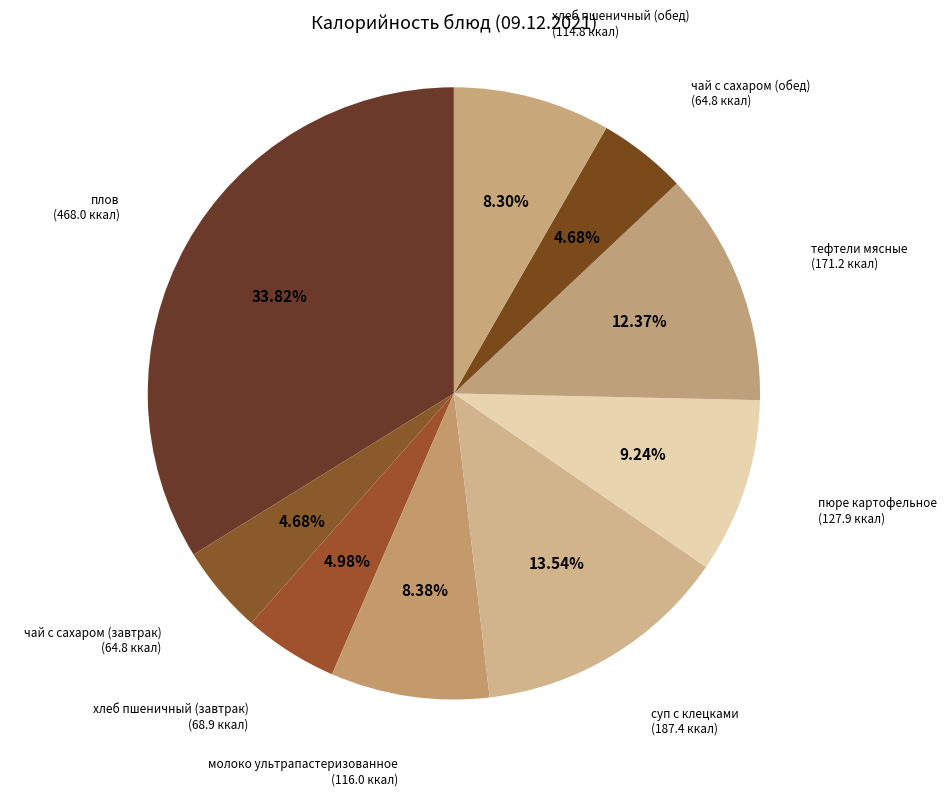

Which slice is the largest?

плов